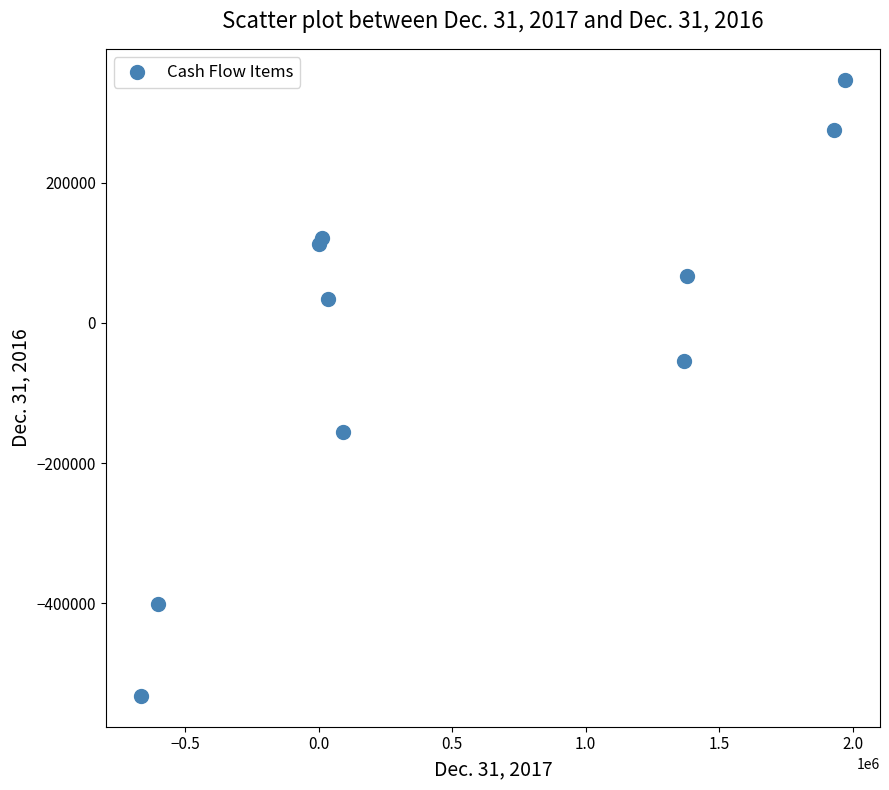

What Y value in the scatter plot is closest to -92549?

-53996